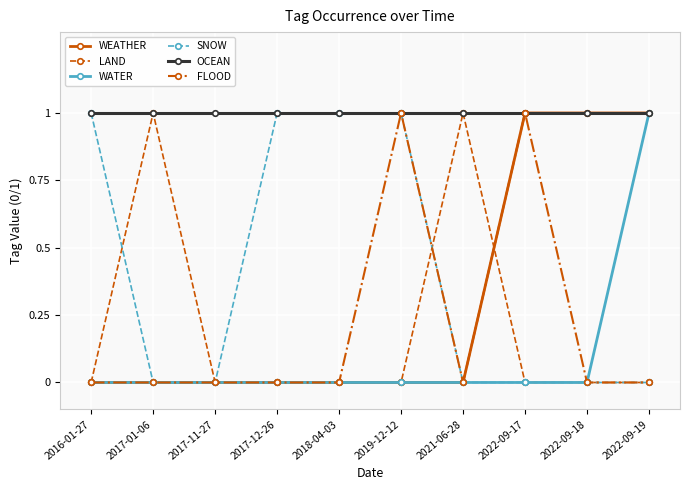

How many WATER values are between 0 and 1?

10